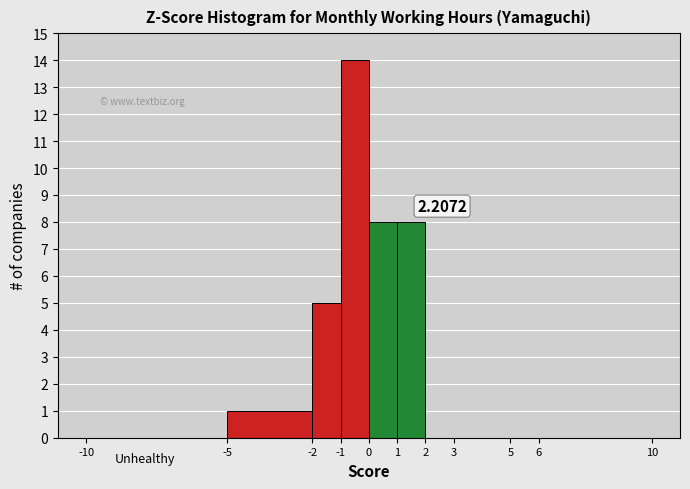

Which range on the x-axis has the tallest bar?

-1 to 0